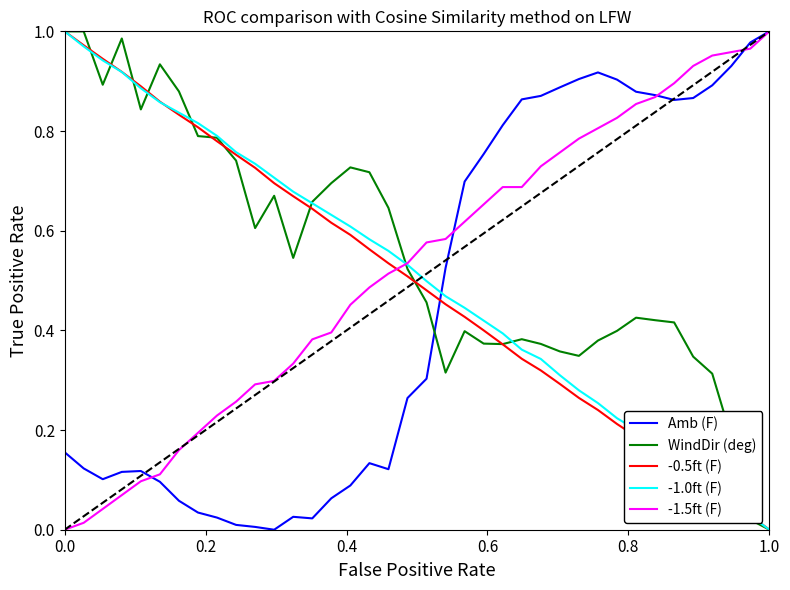

Which series ends up on top after the final intersection of Amb (F) and WindDir (deg)?

Amb (F)